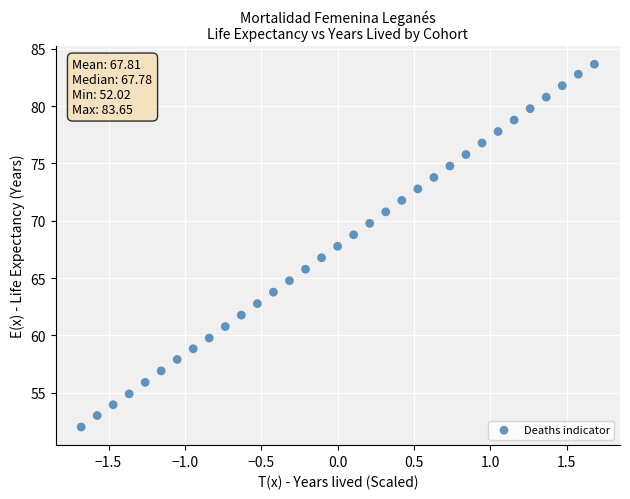

What is the range of X values (max minus min)?

3.4